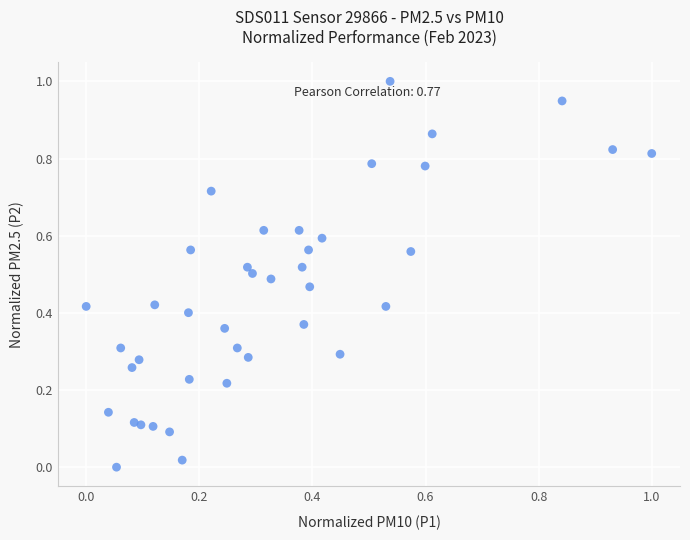

What is the range of Y values (max minus min)?

1.0